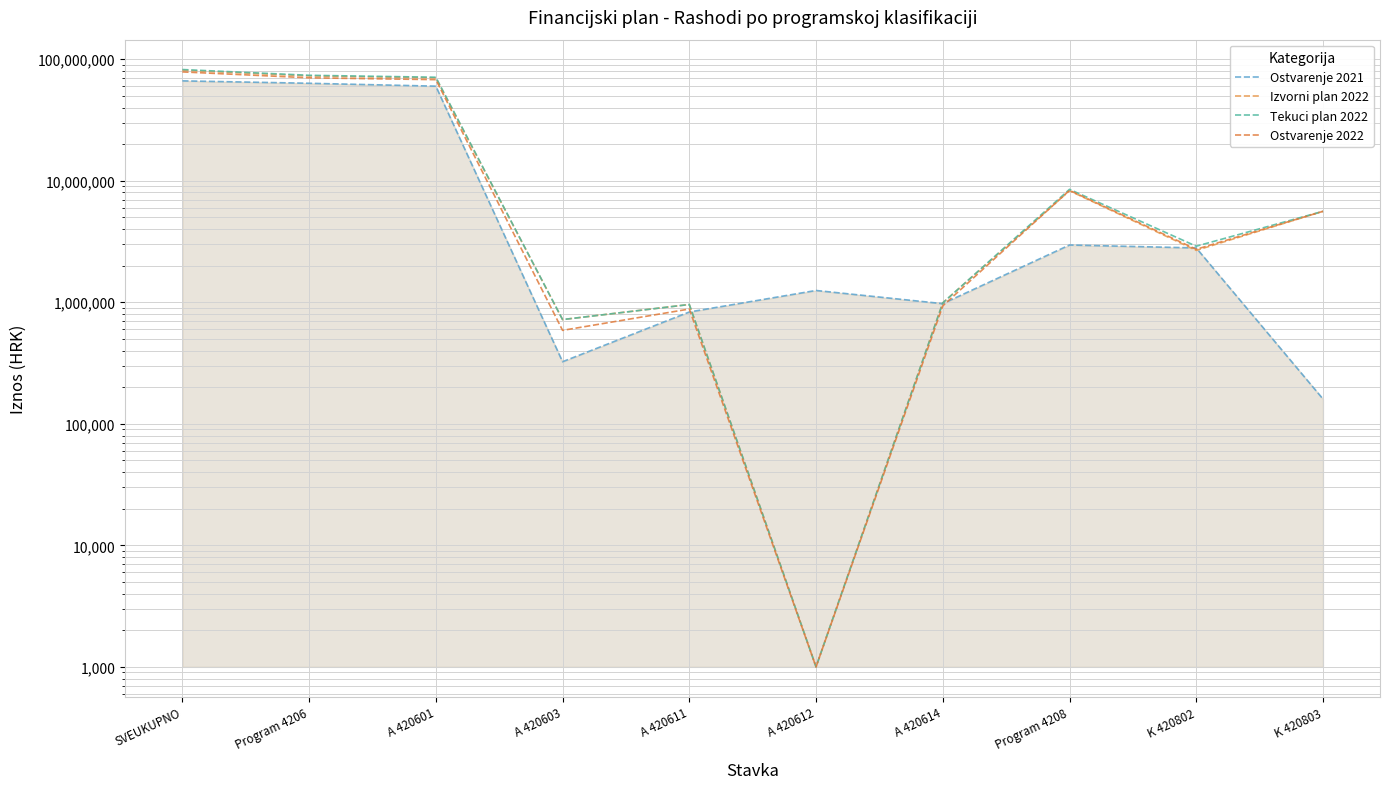

What is the label of the 5th point from the left?

A 420611